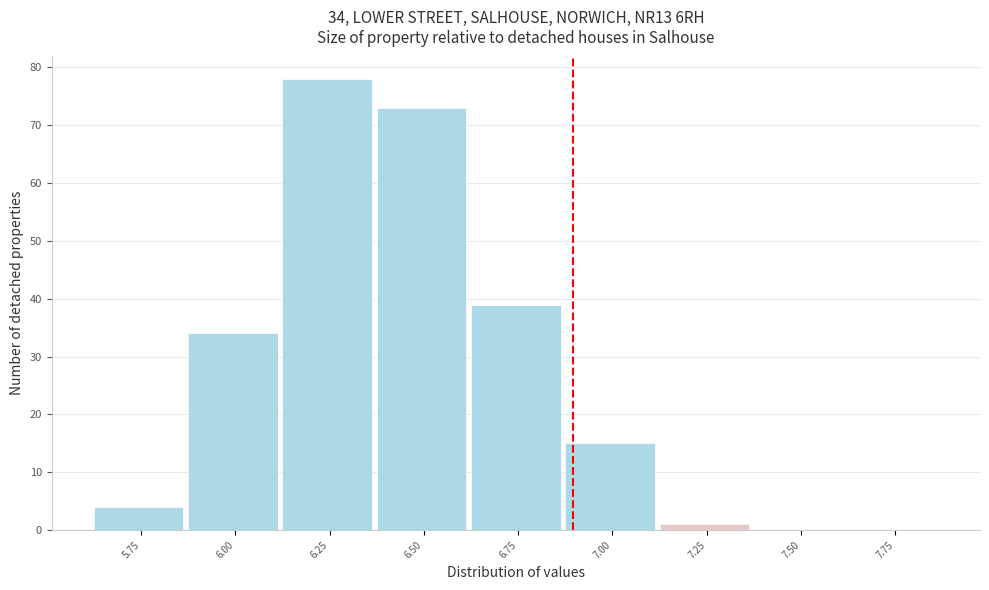

Reading left to right, list all the values displayed in this chart.

5.75=4	6.00=34	6.25=78	6.50=73	6.75=39	7.00=15	7.25=1	7.50=0	7.75=0